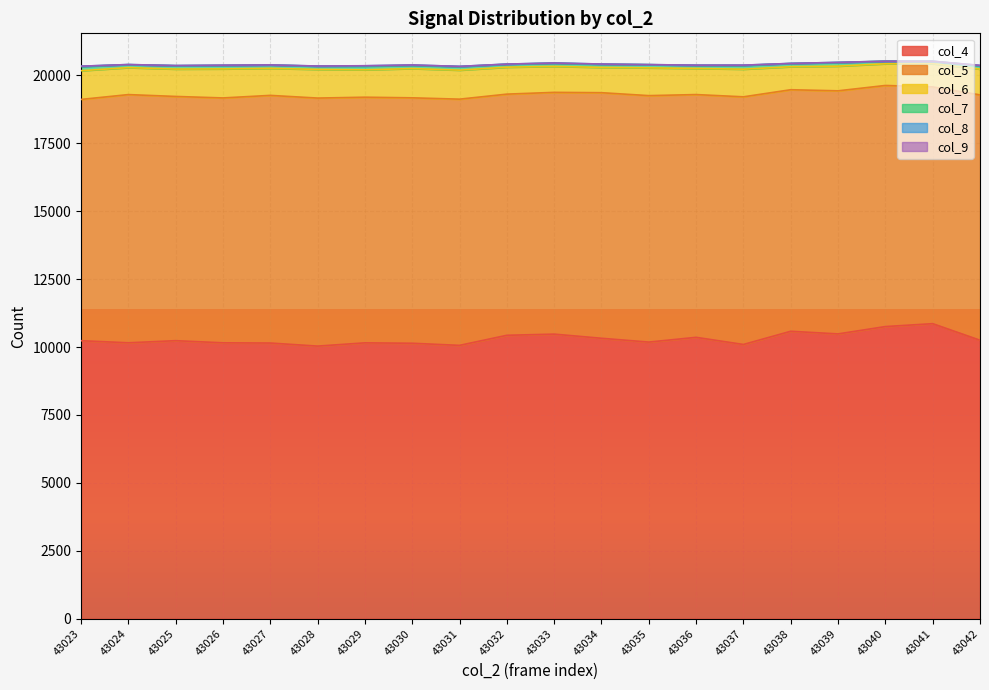

What is the difference between the maximum and minimum values in the col_7 series?

64